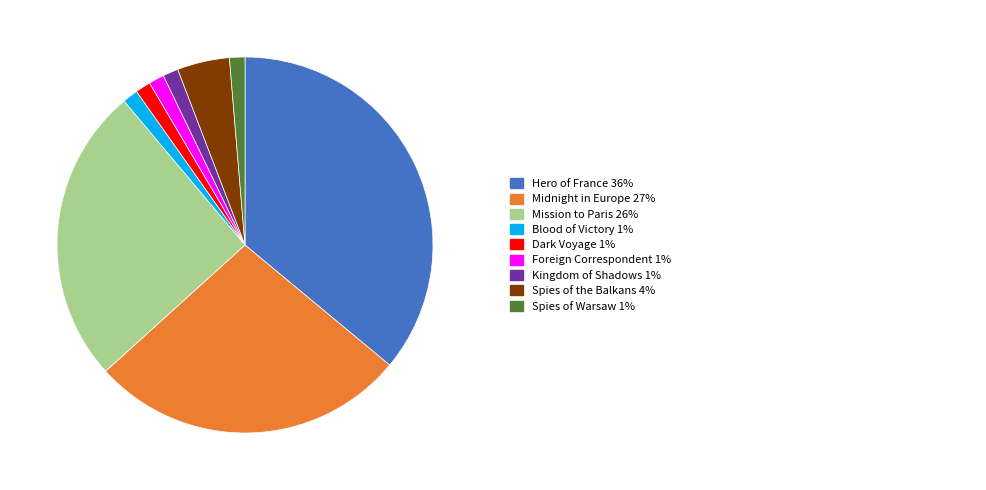

Is there a majority slice in this chart?

No